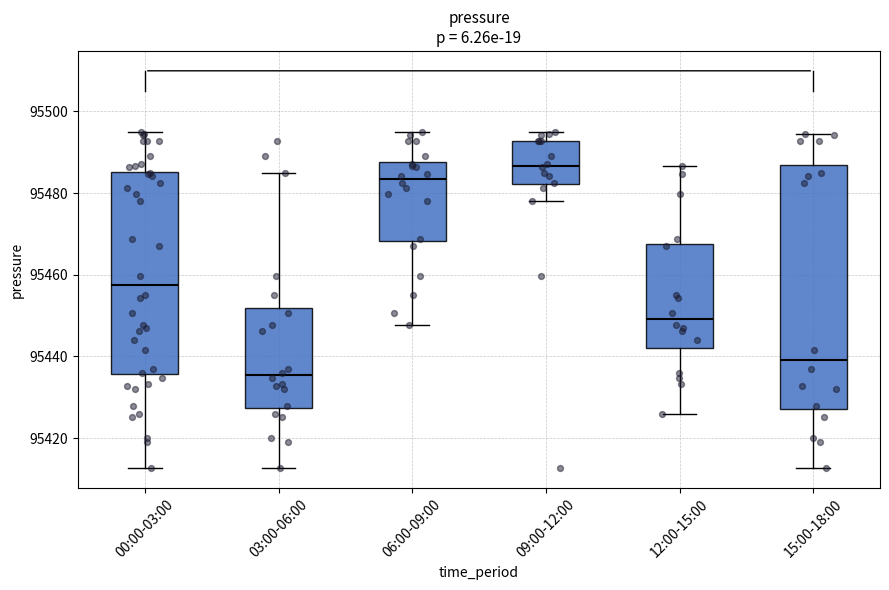

Where does the lower whisker of the box for 15:00-18:00 end on the y-axis? The values are not printed on the chart, so give them approximately, as read against the axis.

95412